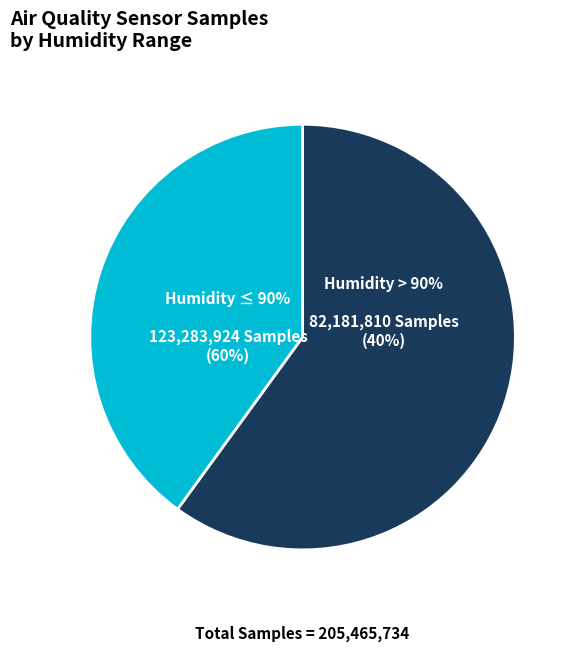

Count the number of slices in the pie.

2